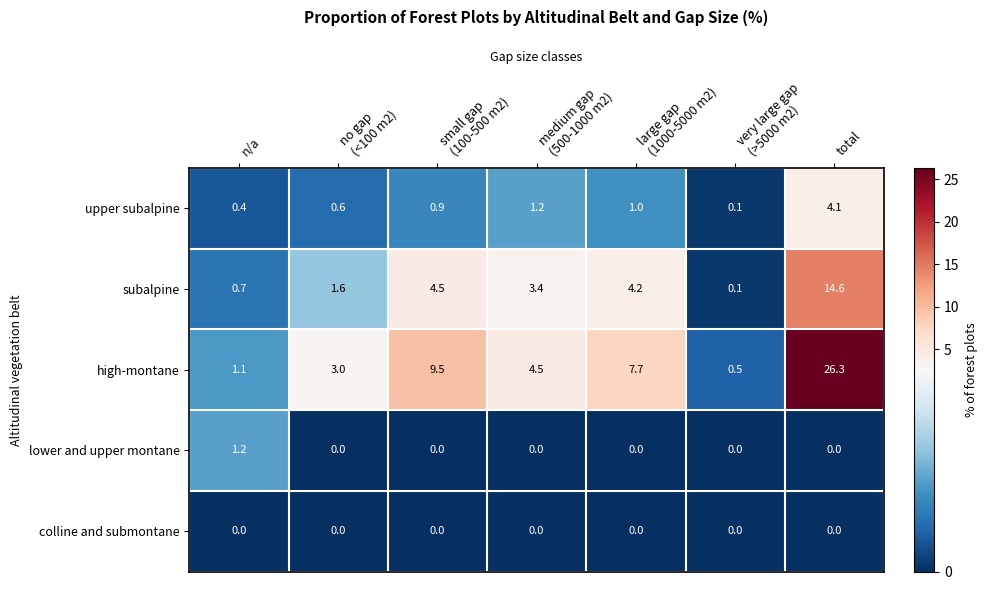

The value of lower and upper montane at n/a is 1.2. True or false?

True